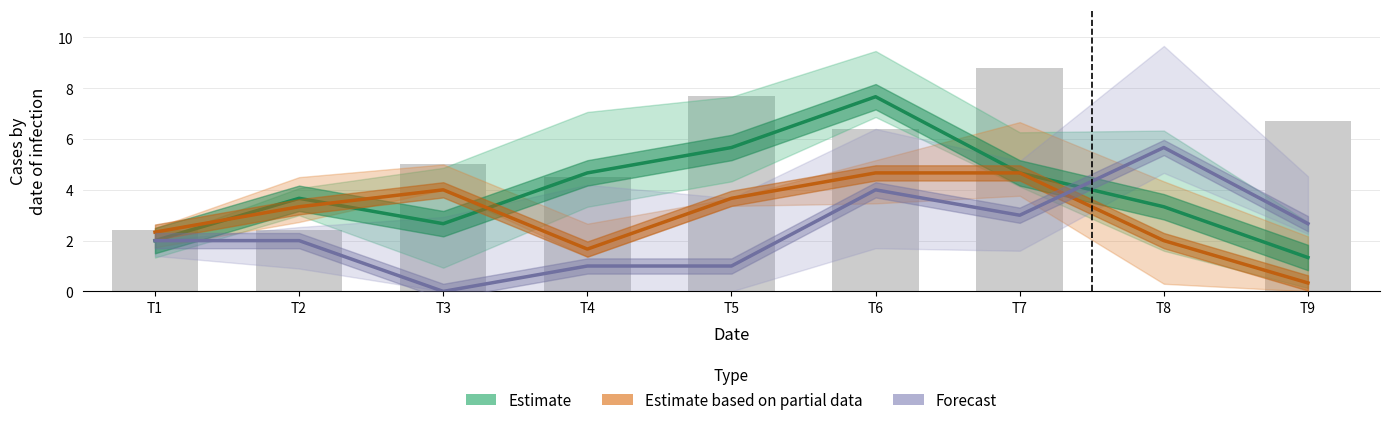

Which series has the largest total across all categories?

Estimate